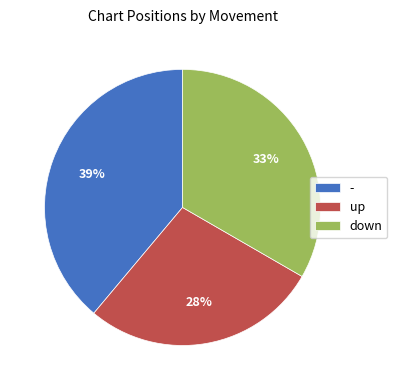

Does - represent more than half of the total?

No